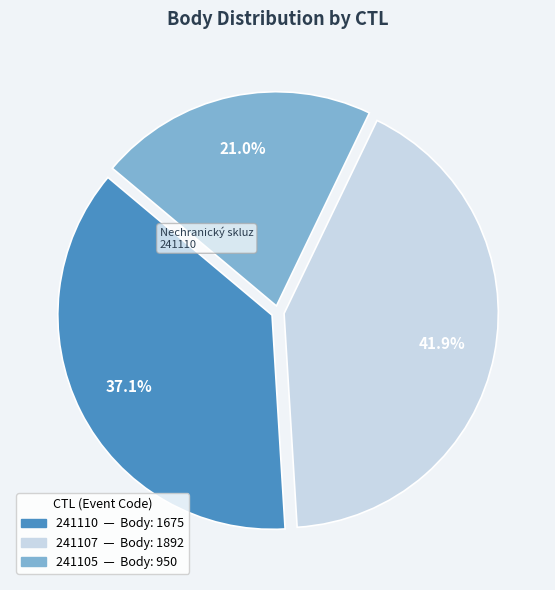

What percentage do 241110 and 241107 together represent?

79.0%